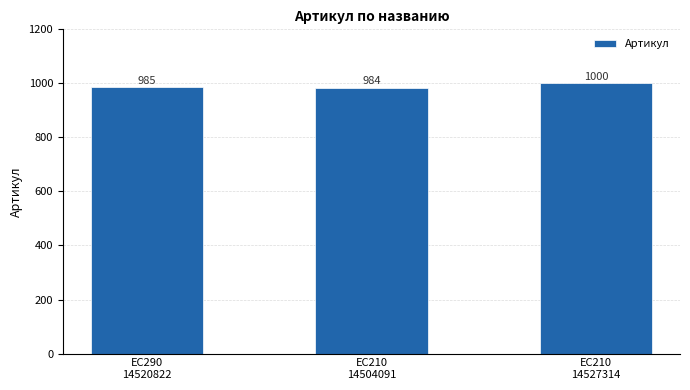

How many bars are there in total?

3